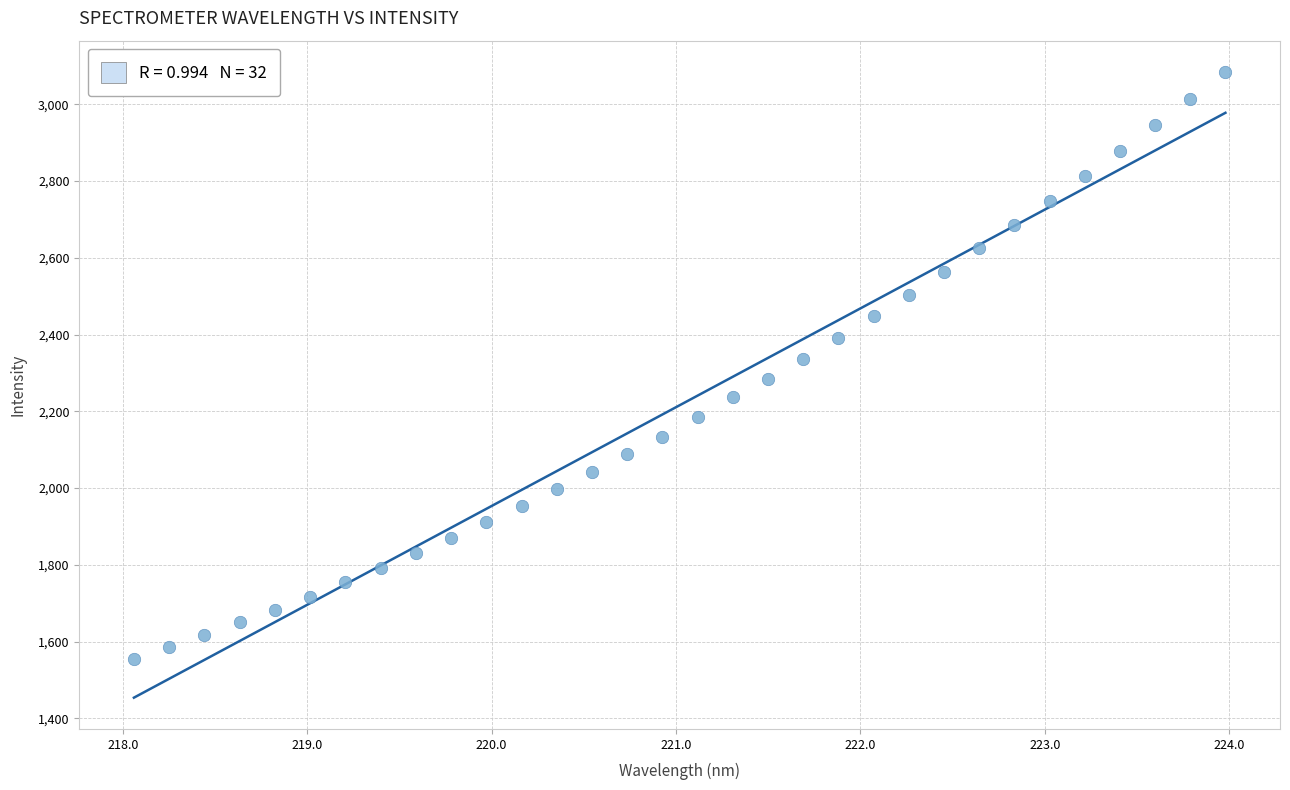

What is the range of Y values (max minus min)?

1529.8